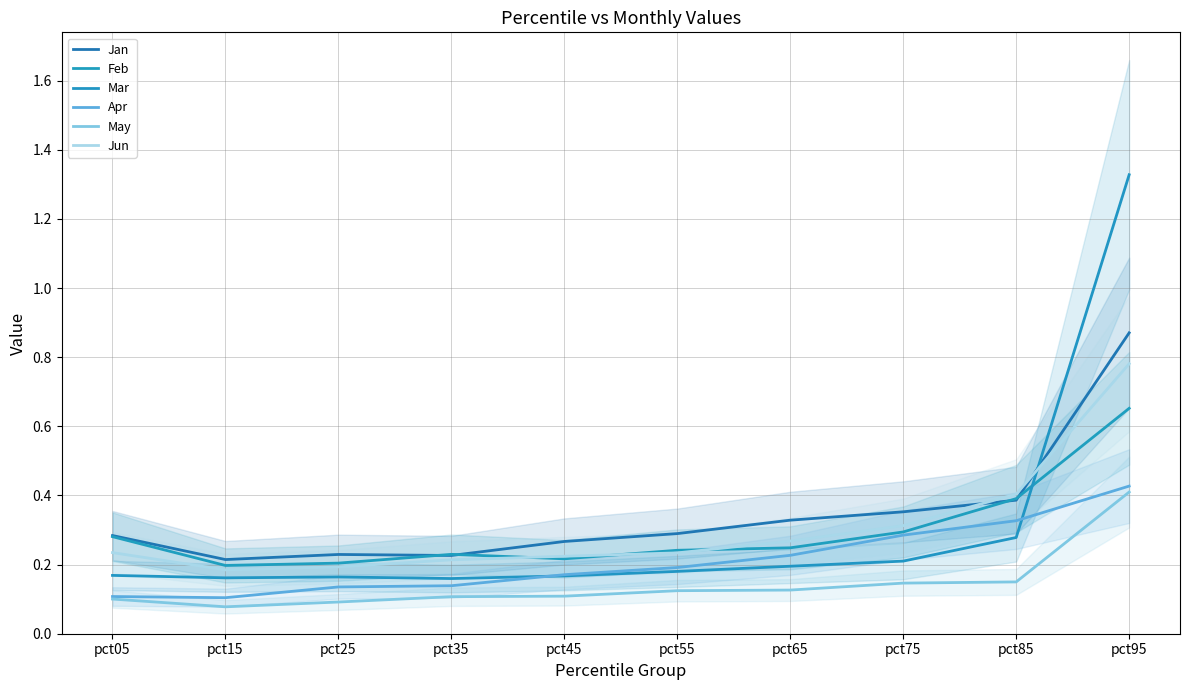

What value does the Feb series have at pct55?

0.2